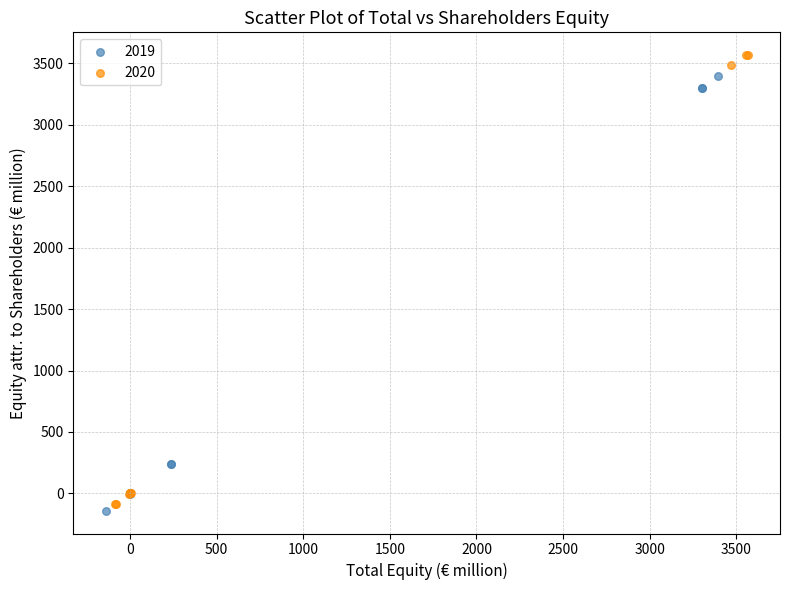

Which series reaches the maximum Y coordinate?

2020